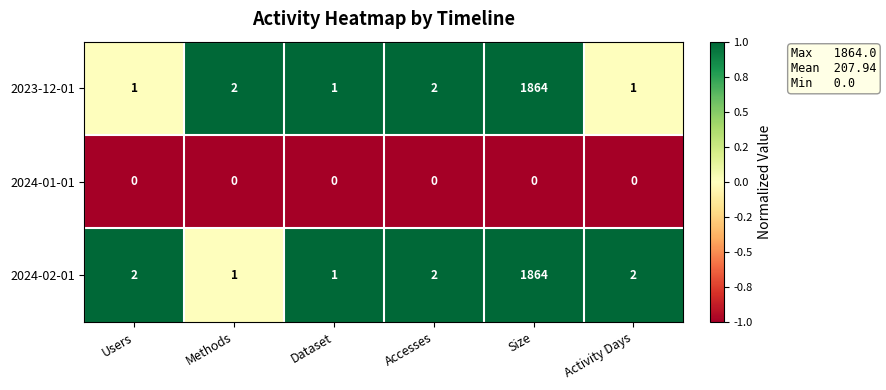

Which category has the highest value across all series?

Size